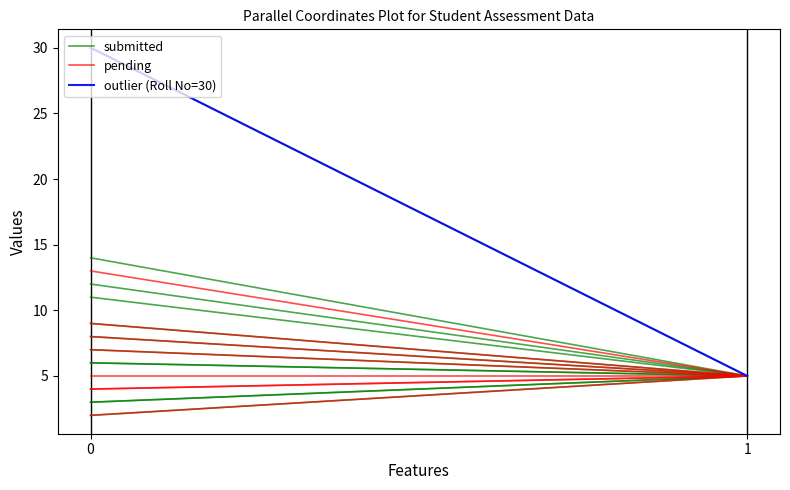

What are all the series names shown in the legend?

submitted, pending, outlier (Roll No=30)